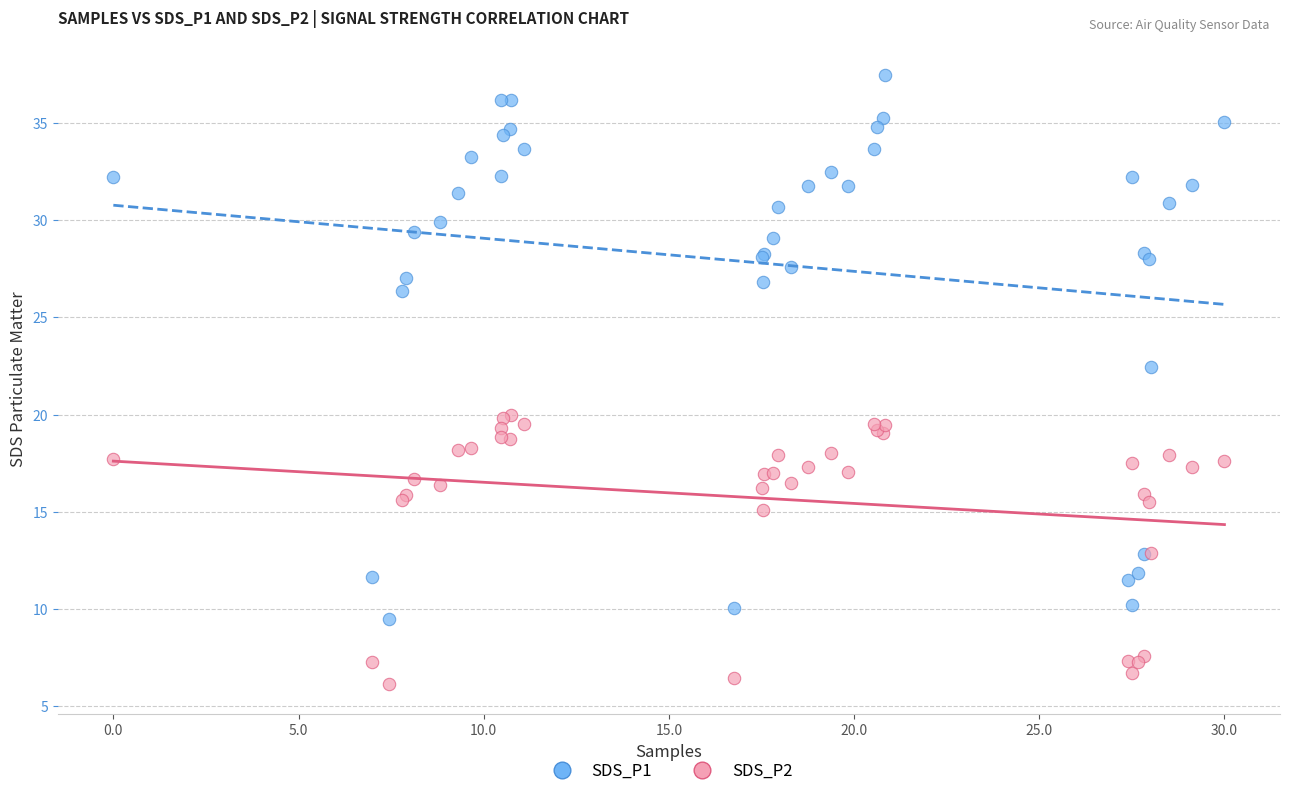

Which series contains the highest Y value?

SDS_P1